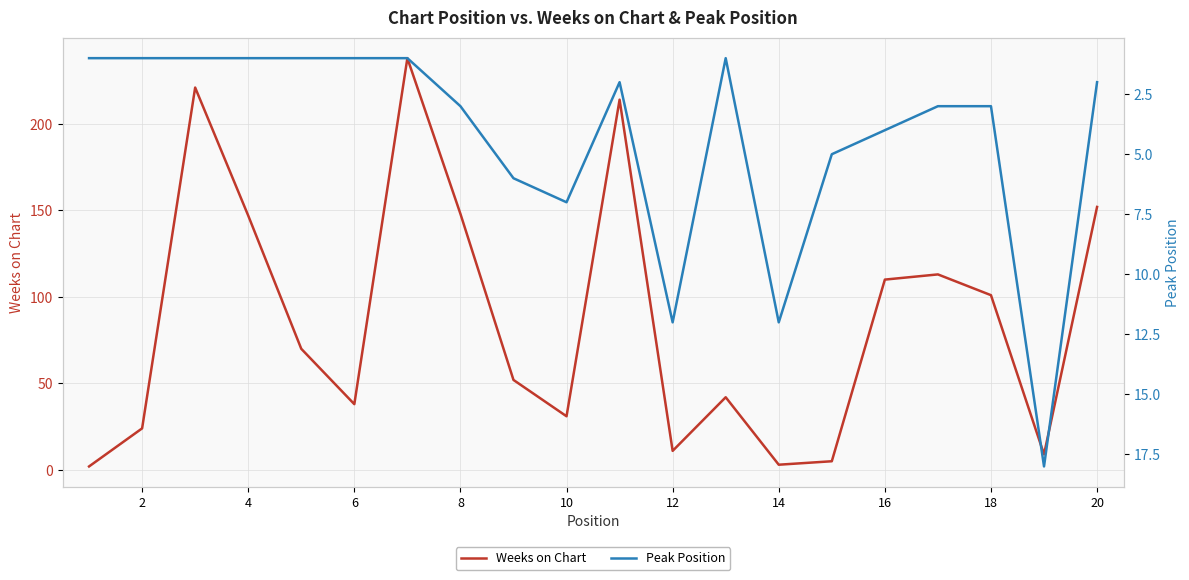

Does the chart display data point markers on the line(s)?

No